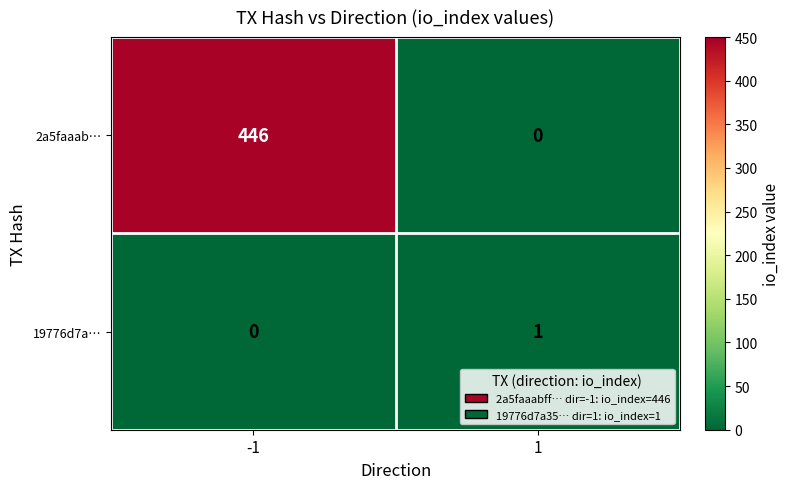

True or false: 2a5faaab… has a value of -202 at 1.

False